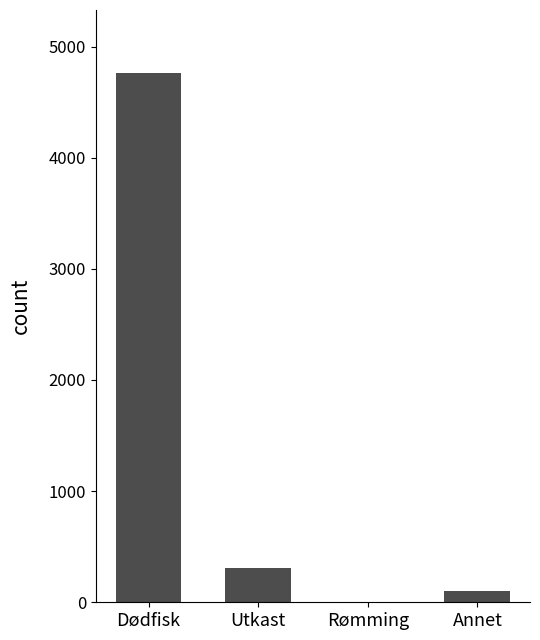

Which label corresponds to the largest value in the chart?

Dødfisk